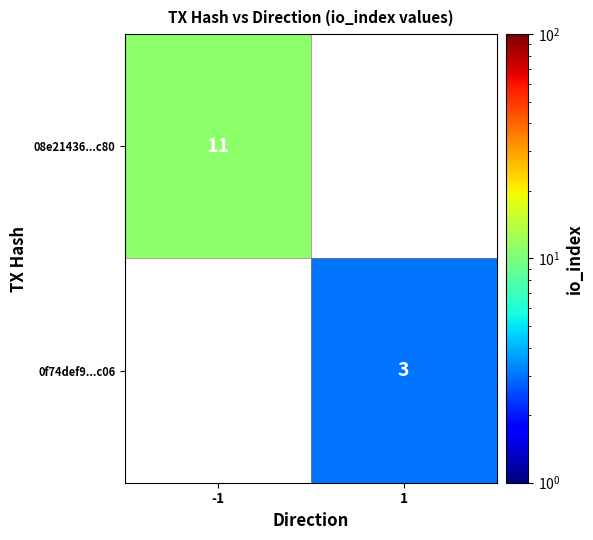

Is it true that 0f74def9...c06 equals 1 at 1?

False